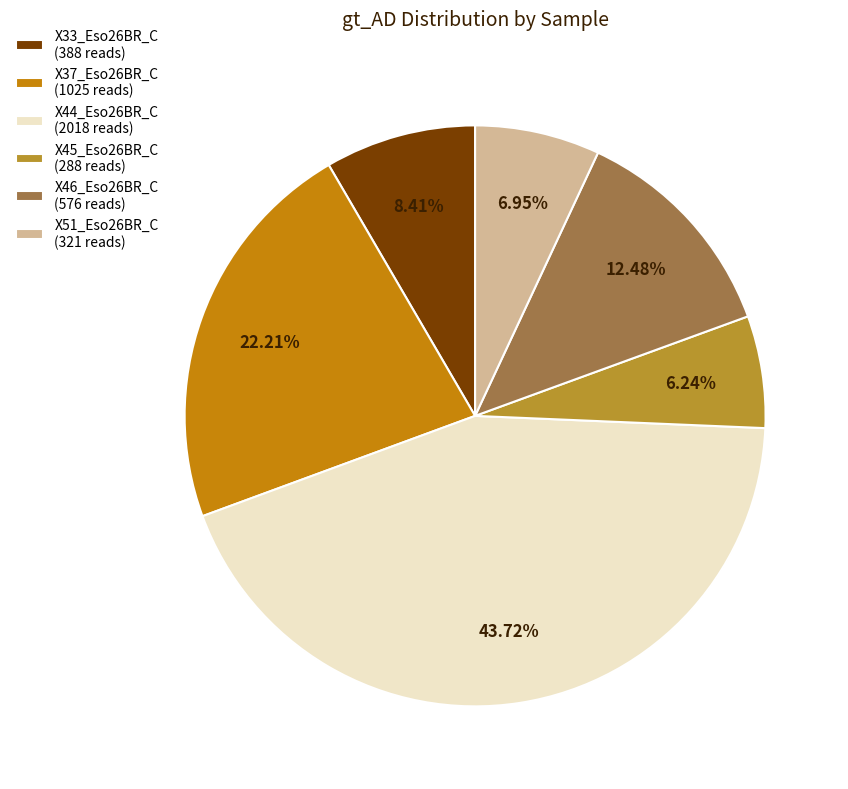

Combined, do X45_Eso26BR_C (288 reads) and X51_Eso26BR_C (321 reads) account for over 50%?

No